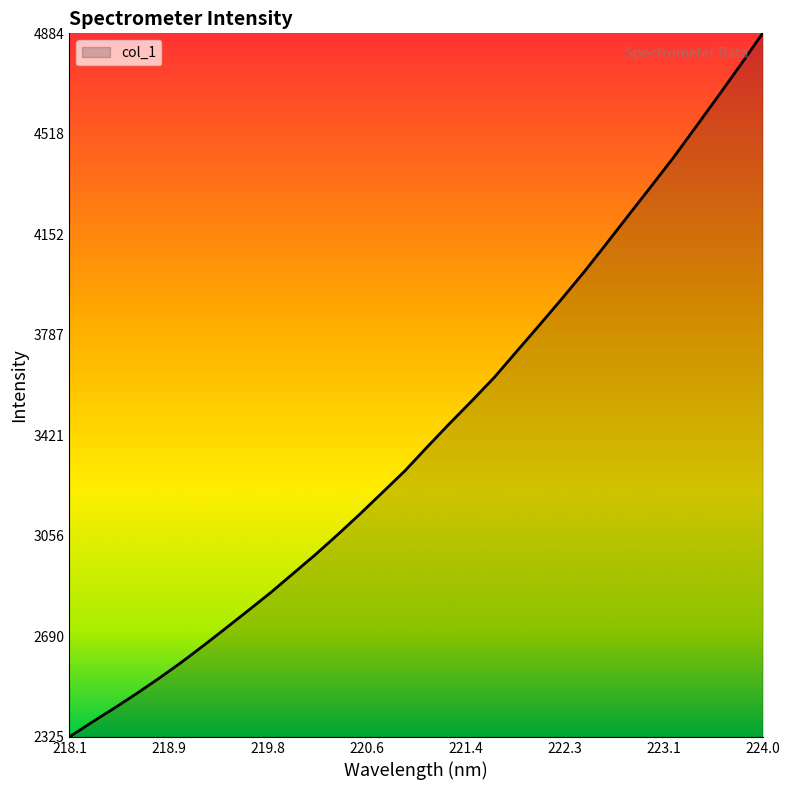

Does the chart display data point markers on the line(s)?

No